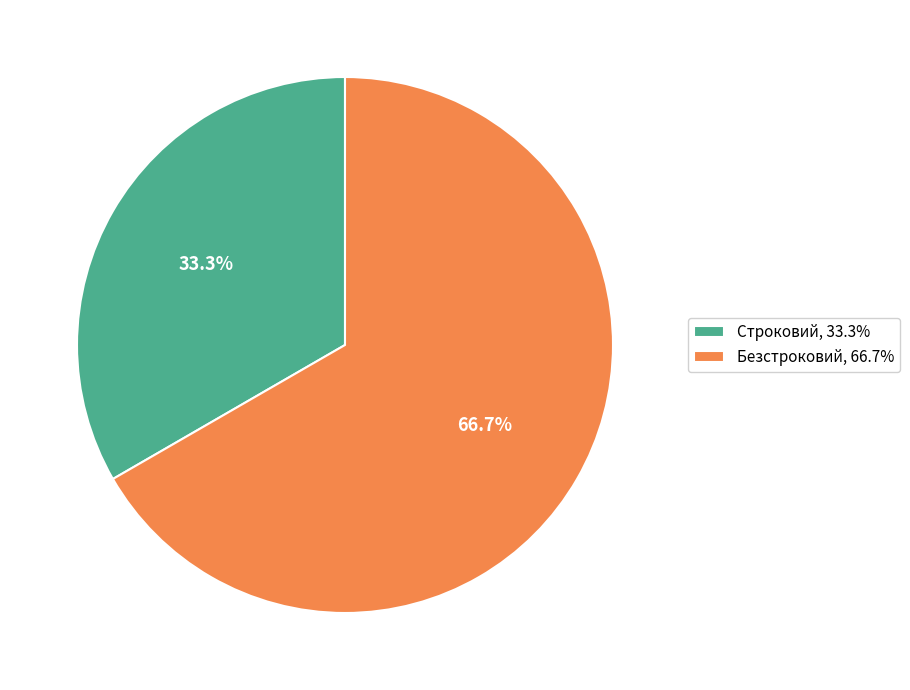

How many slices are in this pie chart?

2